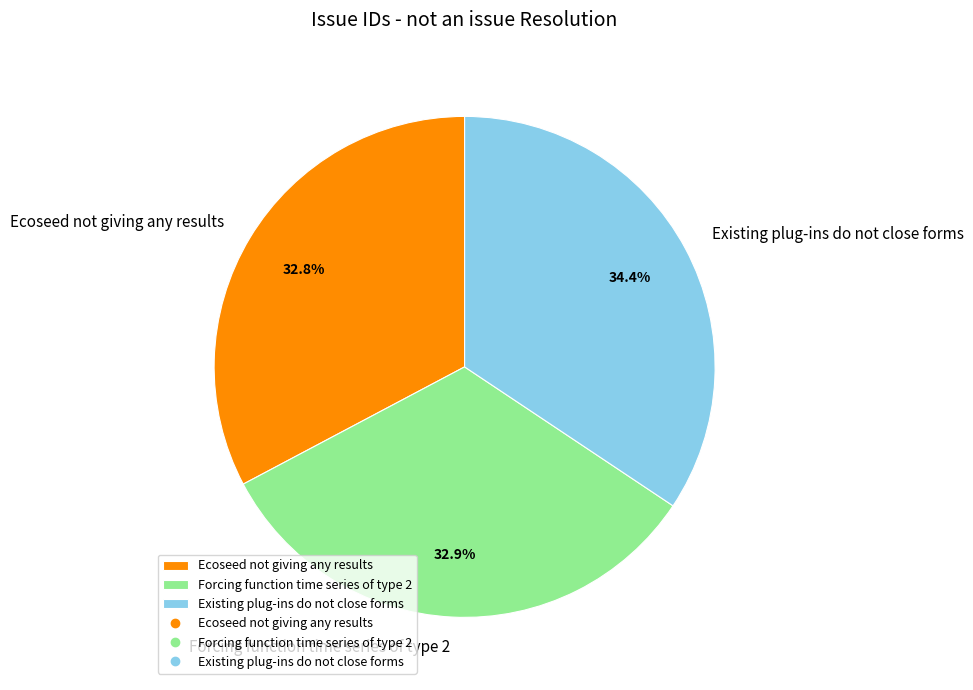

To the nearest percent, what is the average slice percentage?

33%